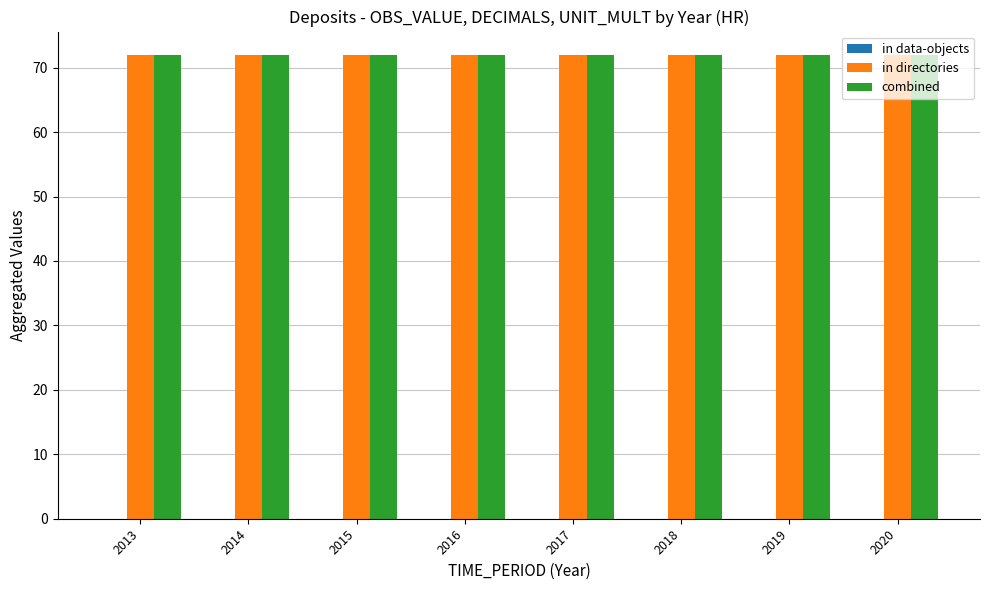

Reading left to right, transcribe all the data shown in this chart.

in data-objects: 0	0	0	0	0	0	0	0
in directories: 72	72	72	72	72	72	72	72
combined: 72	72	72	72	72	72	72	72